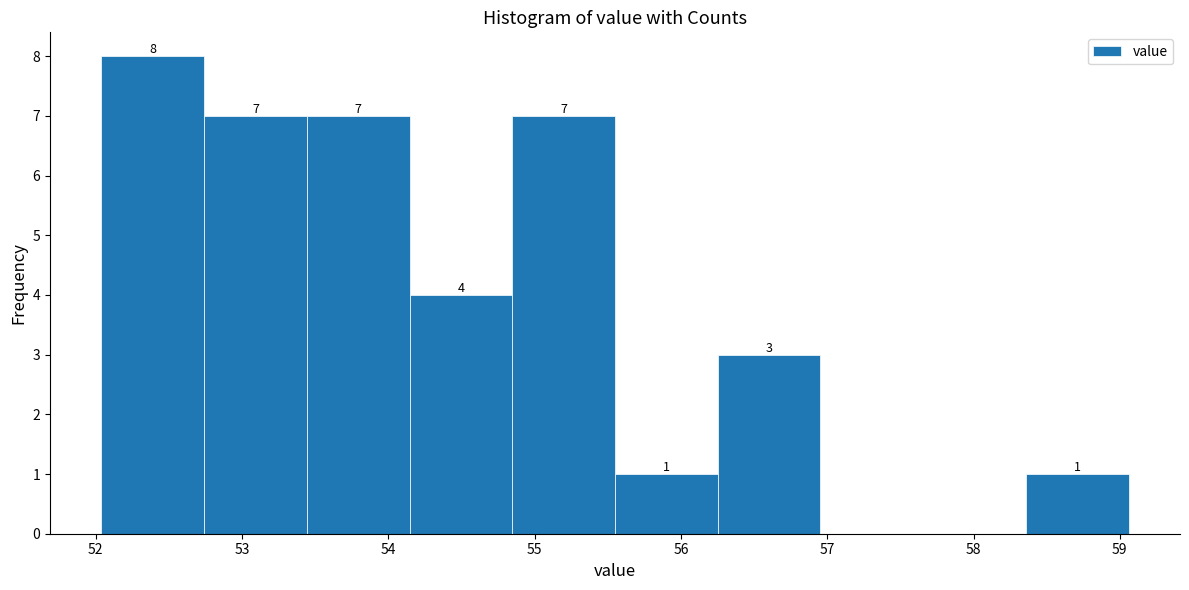

Over which range of the x-axis is the bar tallest?

52.0 to 52.7